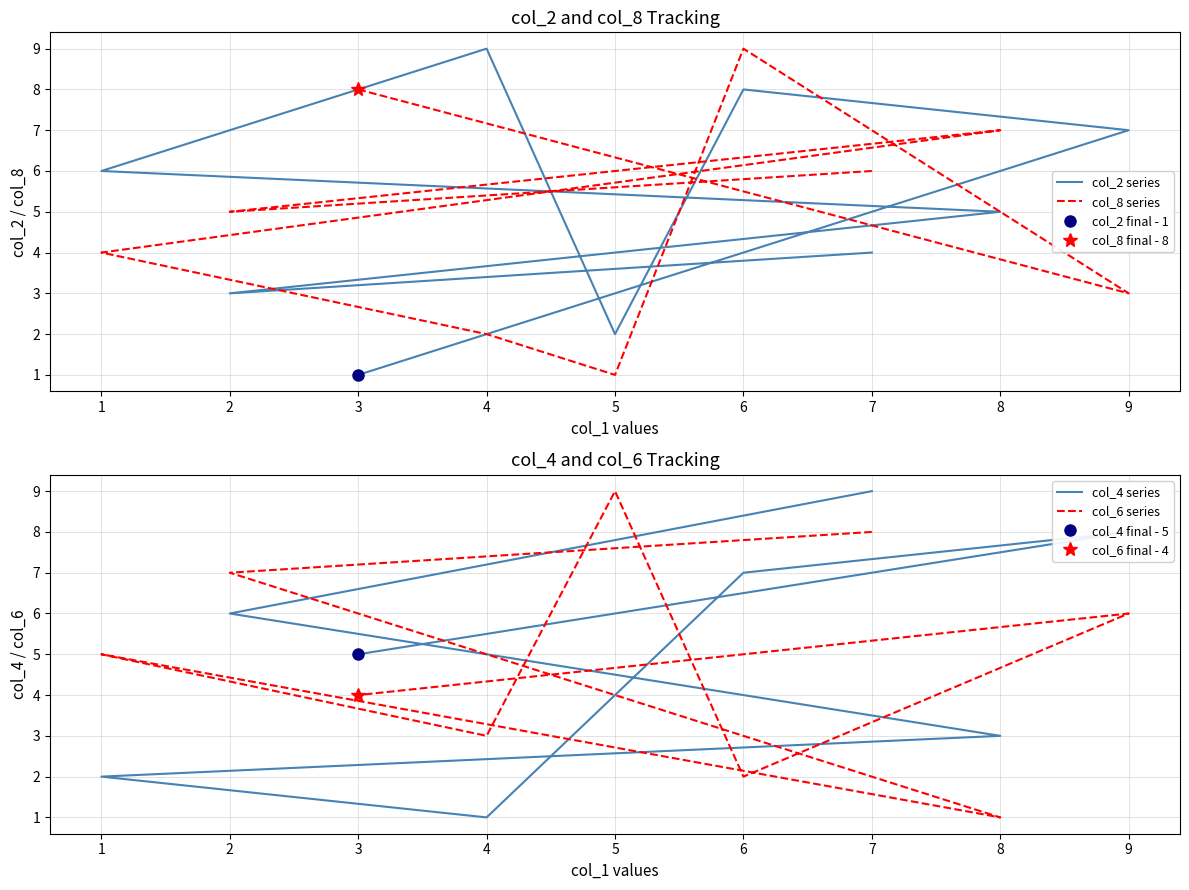

Reading right to left, list all the values displayed in this chart.

col_2 series: 1	7	8	2	9	6	5	3	4
col_8 series: 8	3	9	1	2	4	7	5	6
col_4 series: 5	8	7	4	1	2	3	6	9
col_6 series: 4	6	2	9	3	5	1	7	8